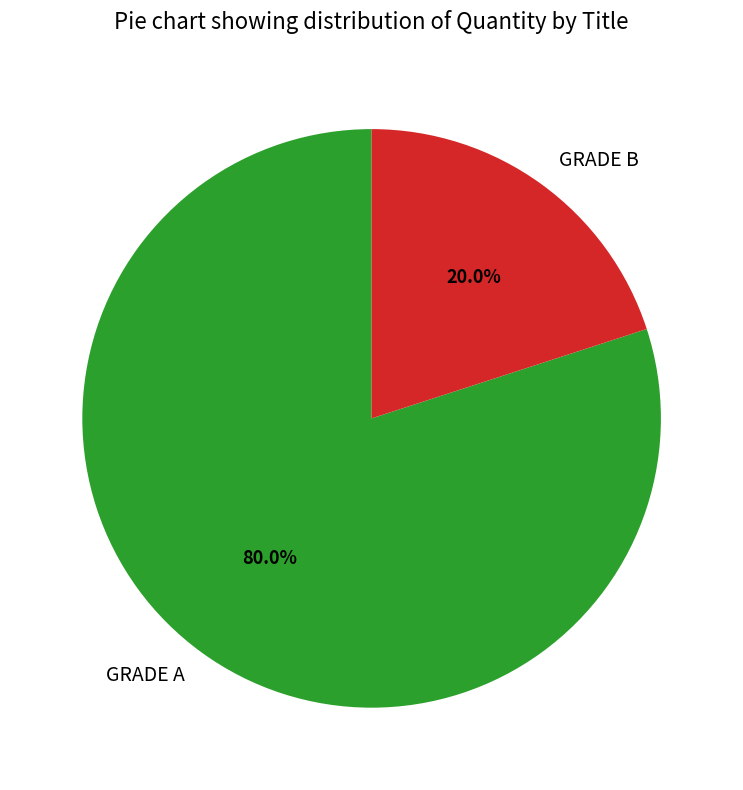

Which slice represents more than half of the pie?

GRADE A